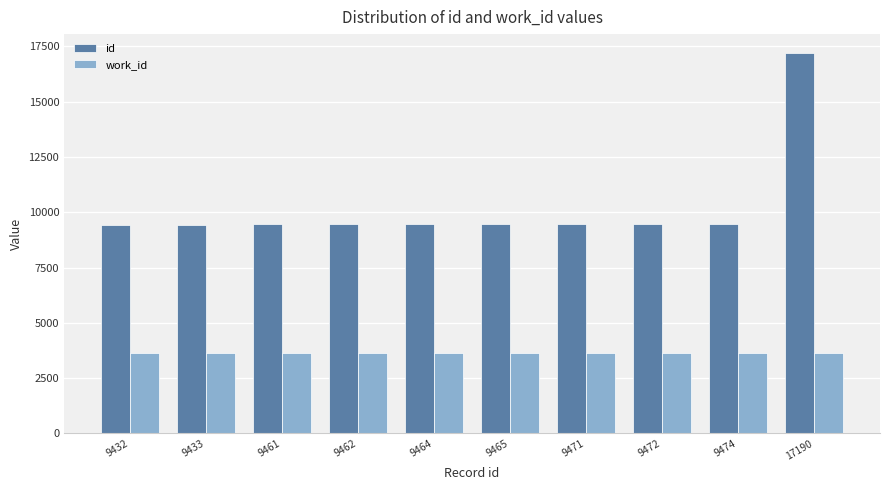

Which series has the largest total across all categories?

id